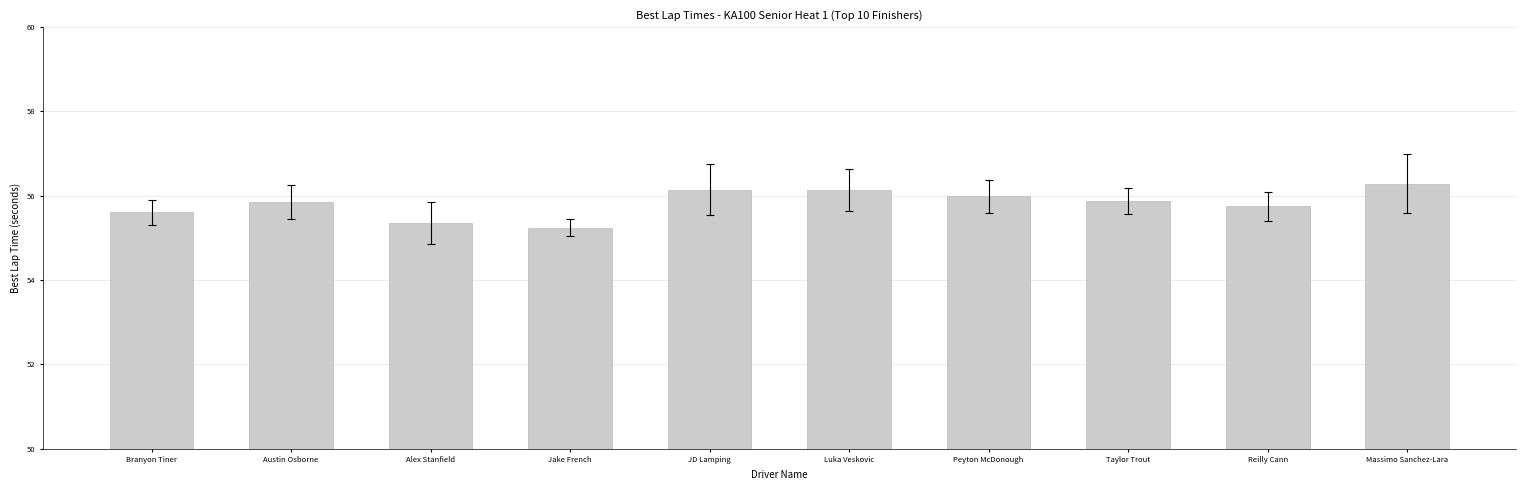

What value does the data have at JD Lamping?

56.1